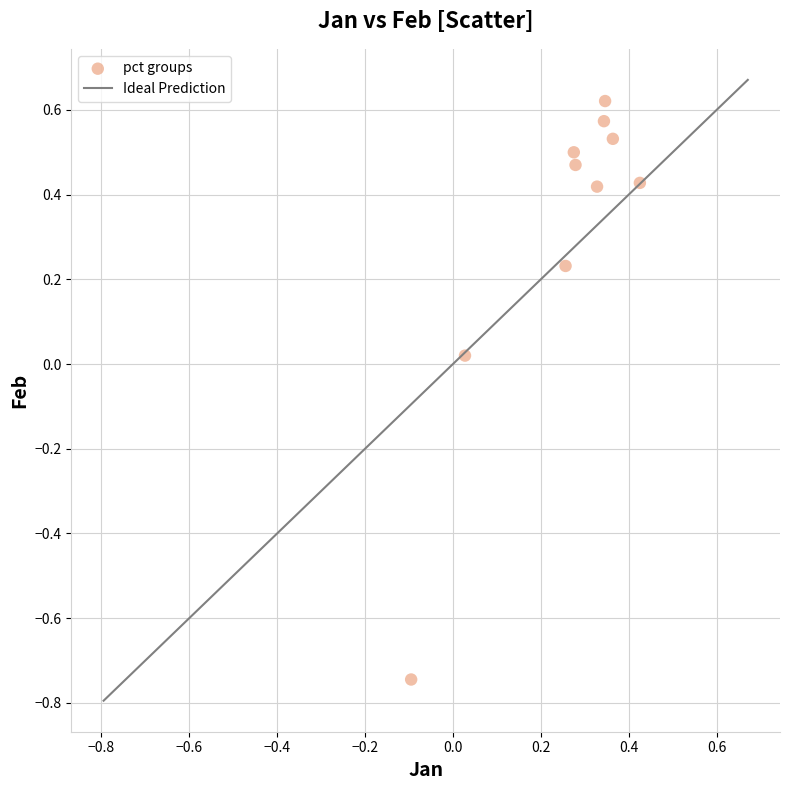

What is the average X value?

0.3